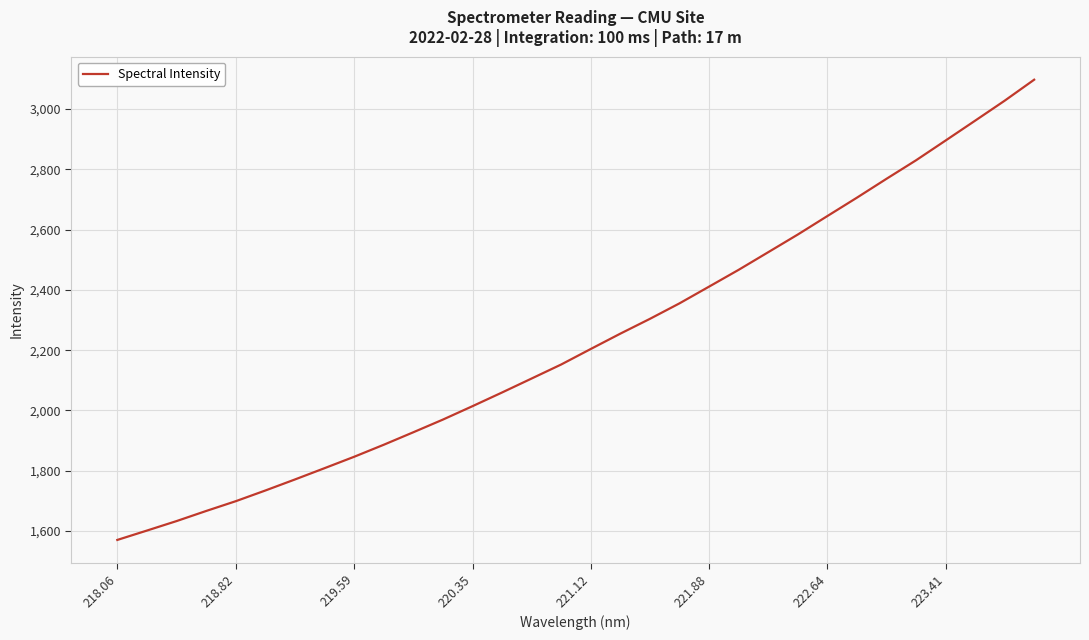

What is the minimum value shown in the chart?

1570.4